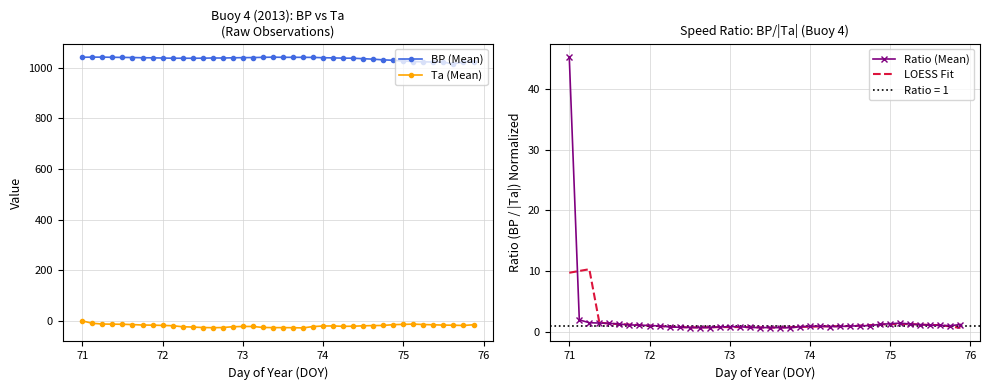

Does the chart have visible grid lines?

Yes